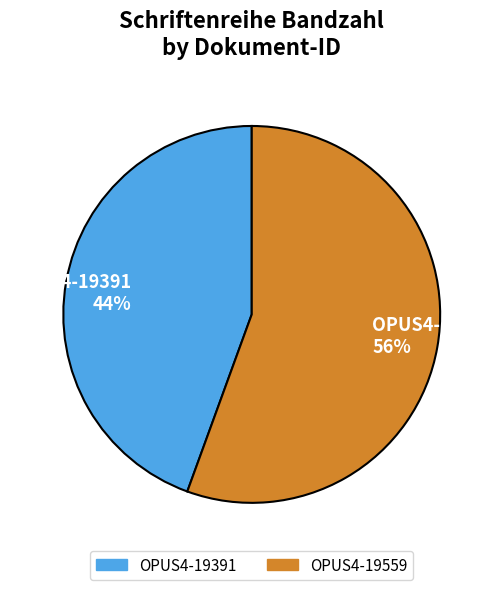

To the nearest percent, what percentage of the pie is OPUS4-19391?

44%